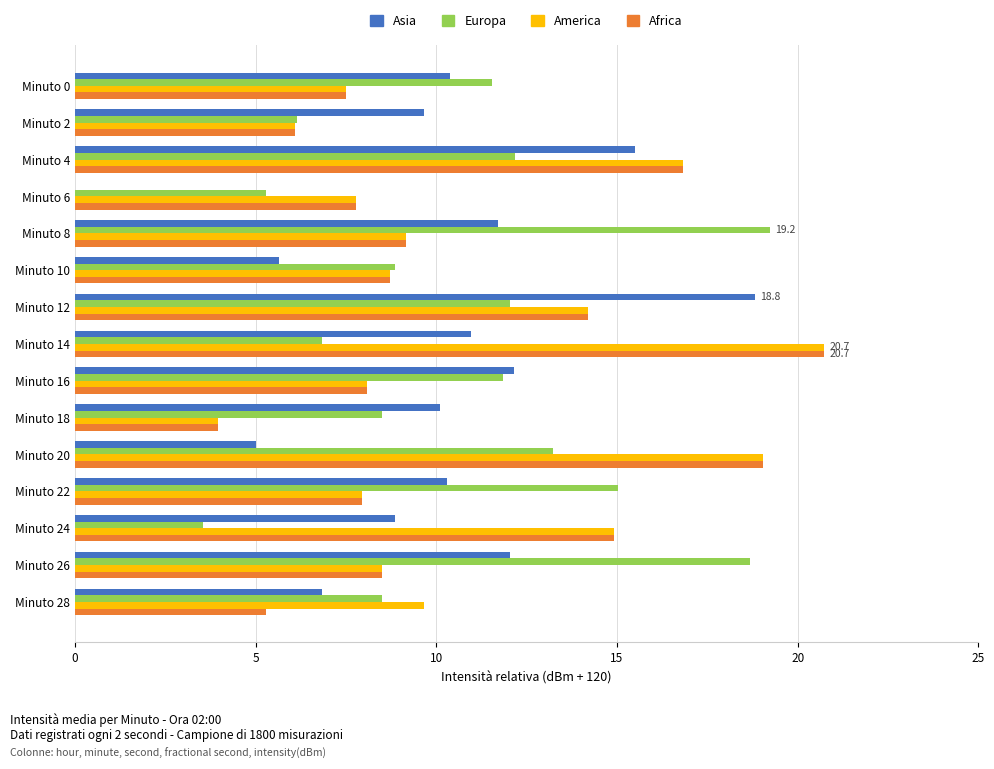

Rank the series at Minuto 28 from highest to lowest value.

America, Europa, Asia, Africa